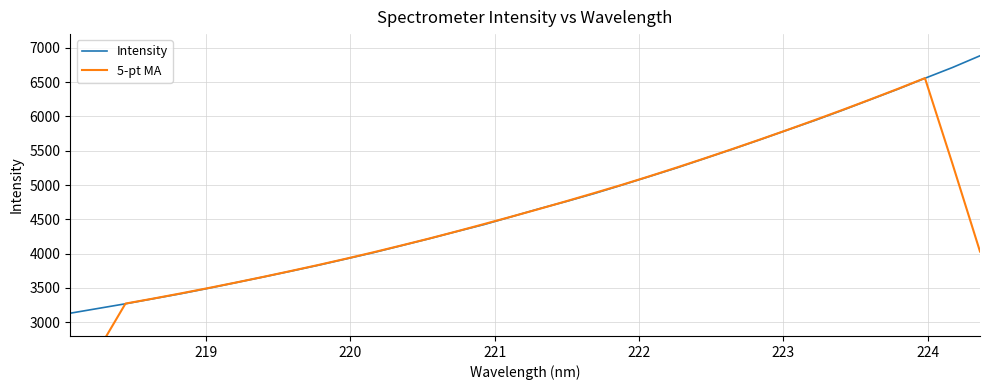

What is the minimum value for Intensity?

3132.0